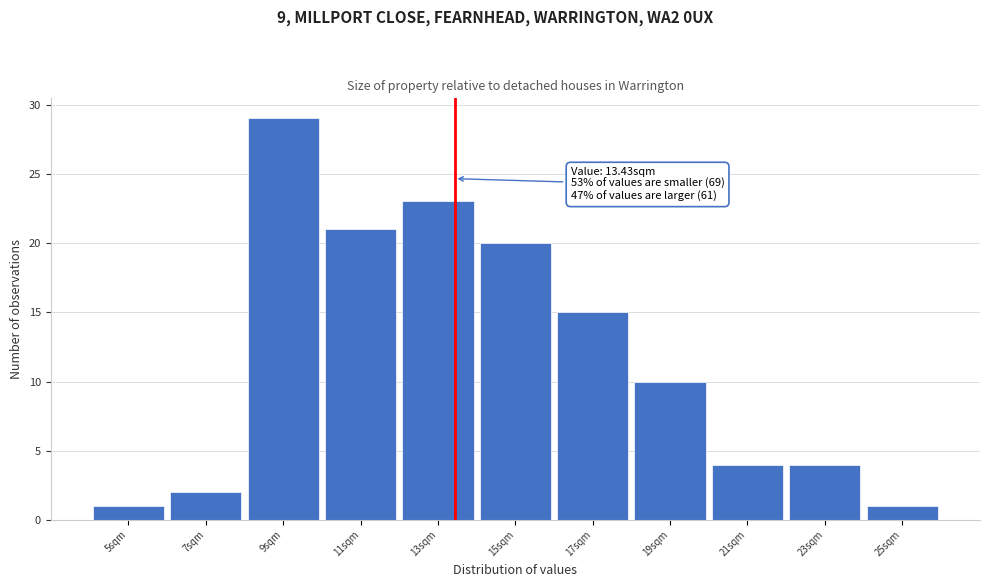

Which range on the x-axis has the tallest bar?

8 to 10